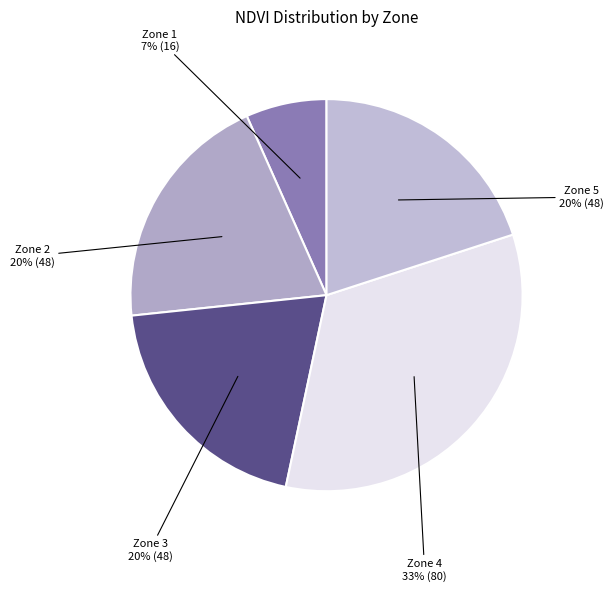

Is it true that Zone 5 is 20% of the pie?

True